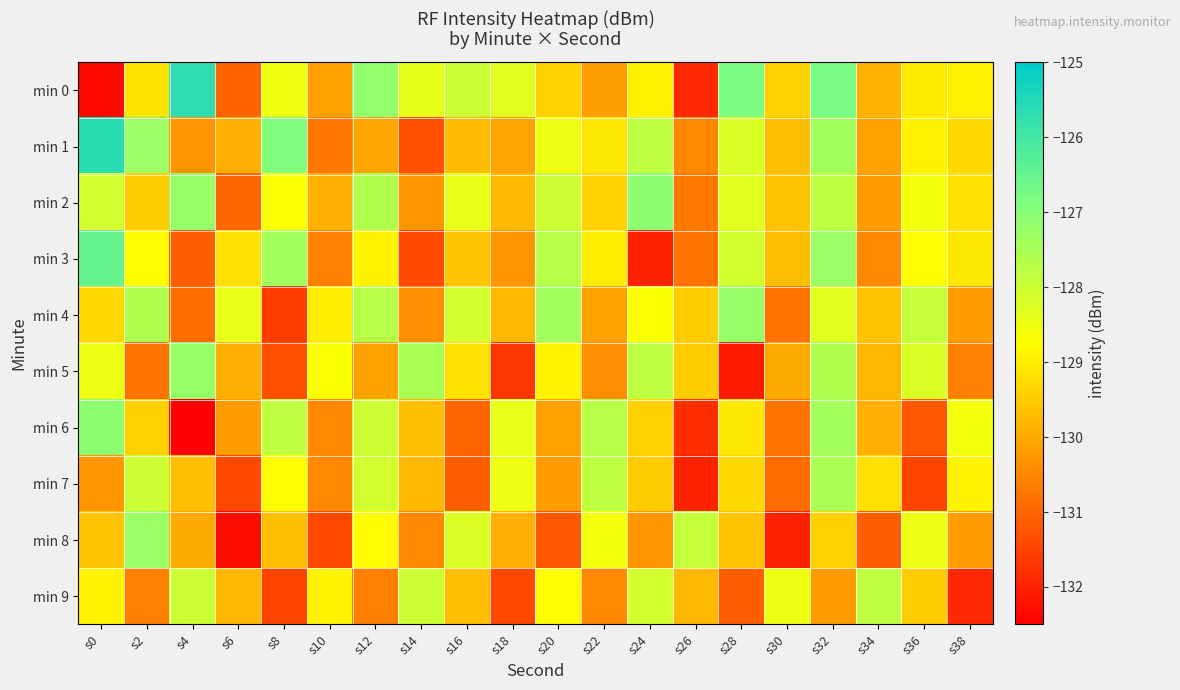

Which has a higher value, s12 or s38?

s12